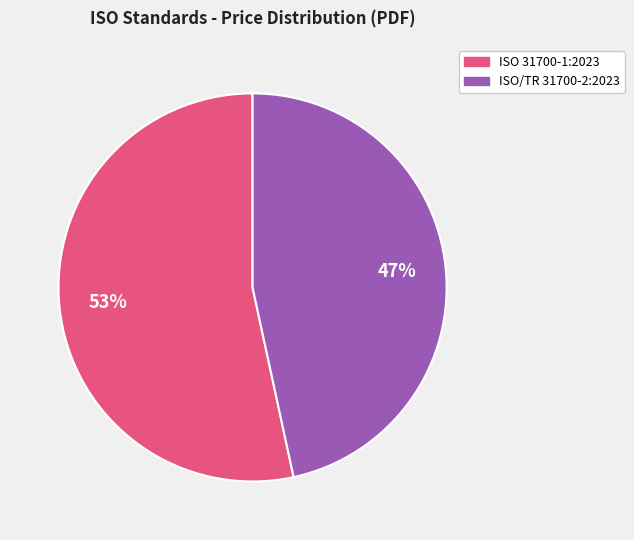

The ISO/TR 31700-2:2023 slice represents 56% of the pie. True or false?

False